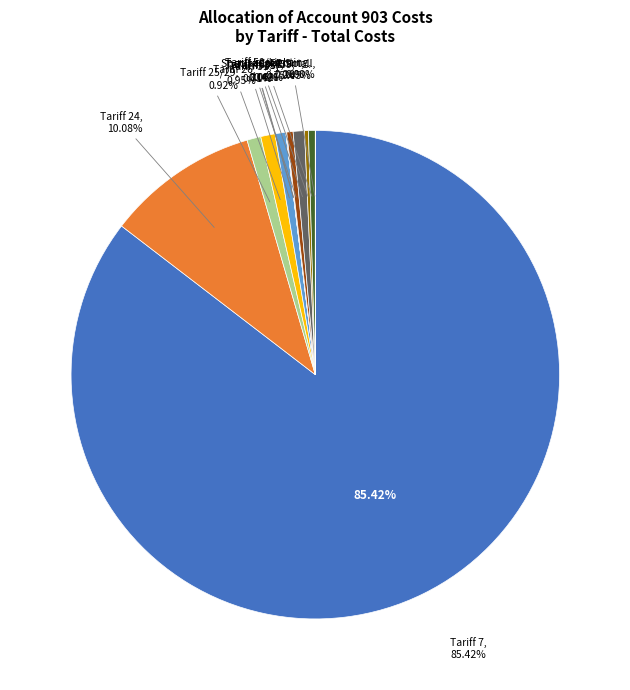

What is the majority slice?

Tariff 7